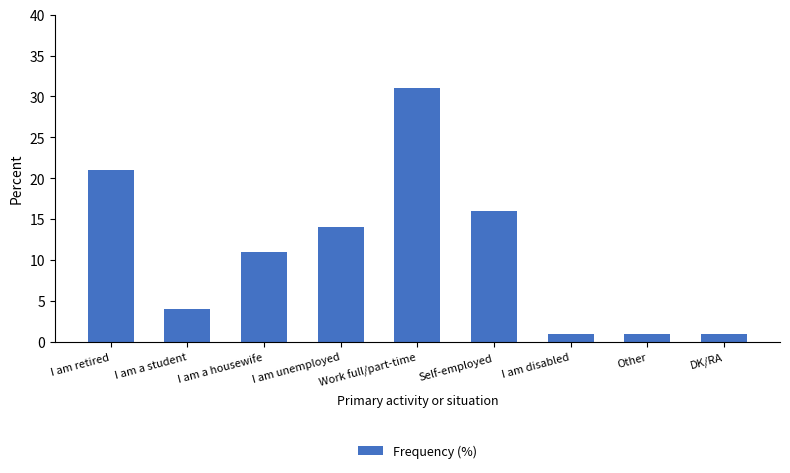

What is the approximate value at I am a student?

4